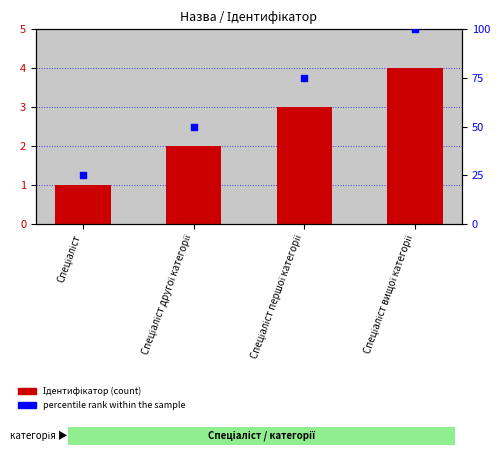

Which series reaches the minimum Y coordinate?

Ідентифікатор